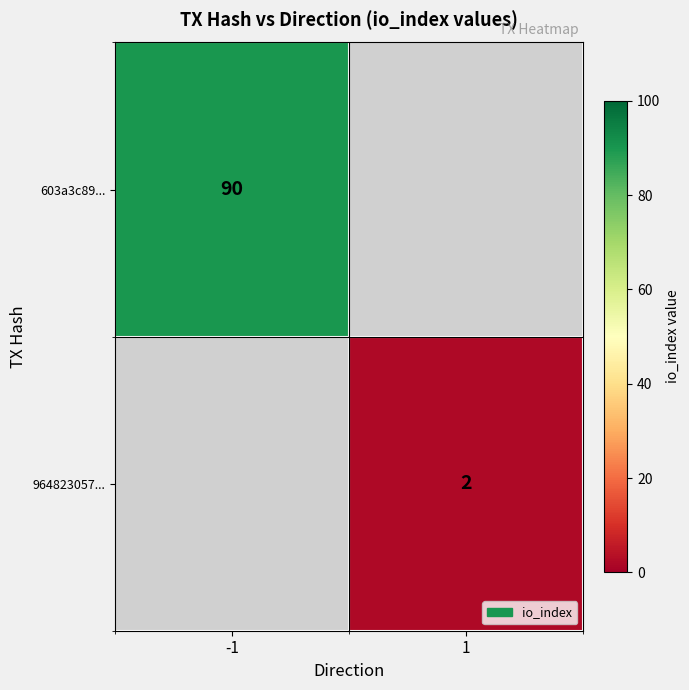

At which category does the chart reach its peak across all series?

-1